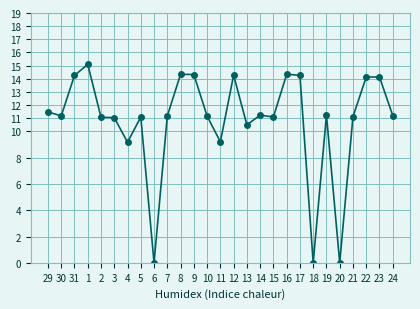

What is the average value?

10.8